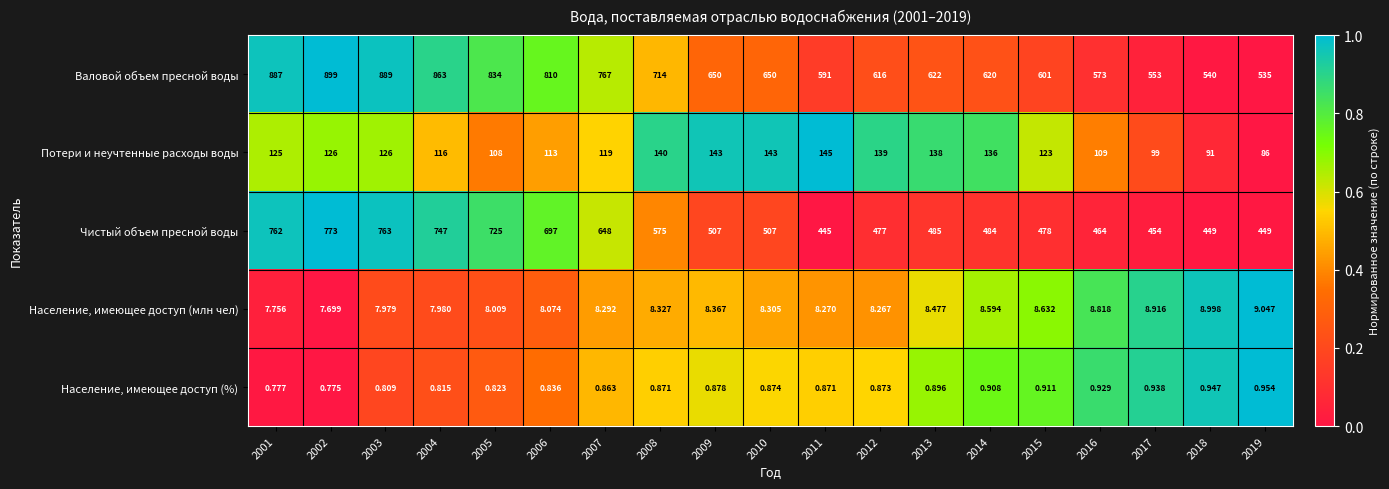

Rank the series by their maximum value, from lowest to highest.

Население, имеющее доступ (%), Население, имеющее доступ (млн чел), Потери и неучтенные расходы воды, Чистый объем пресной воды, Валовой объем пресной воды